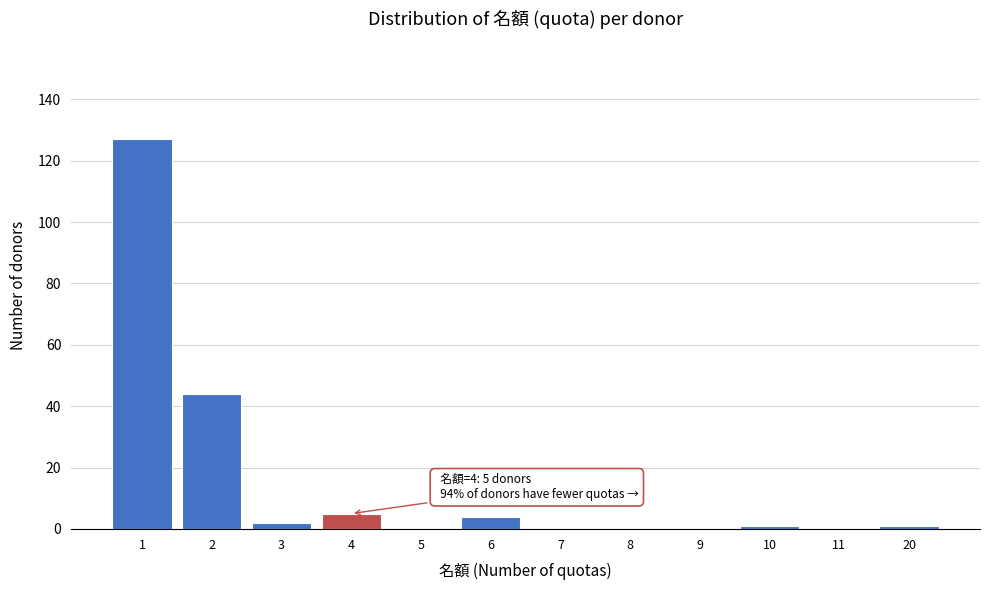

Reading left to right, what are all the values shown in this chart?

1=127	2=44	3=2	4=5	5=0	6=4	7=0	8=0	9=0	10=1	11=0	20=1